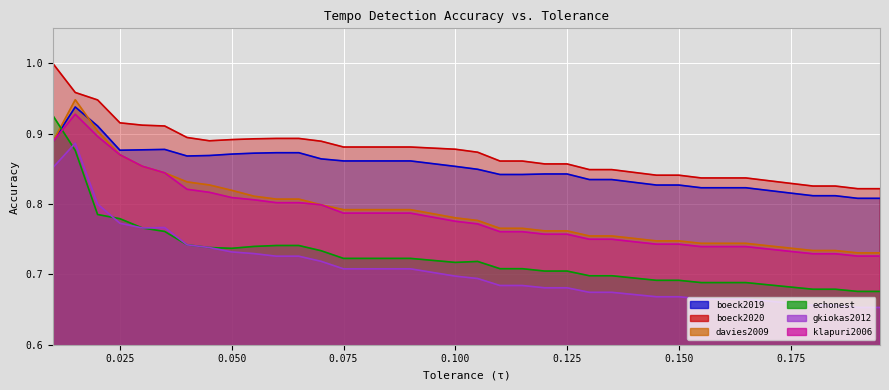

True or false: boeck2019/multi_task has a value of 0.4 at 0.03.

False